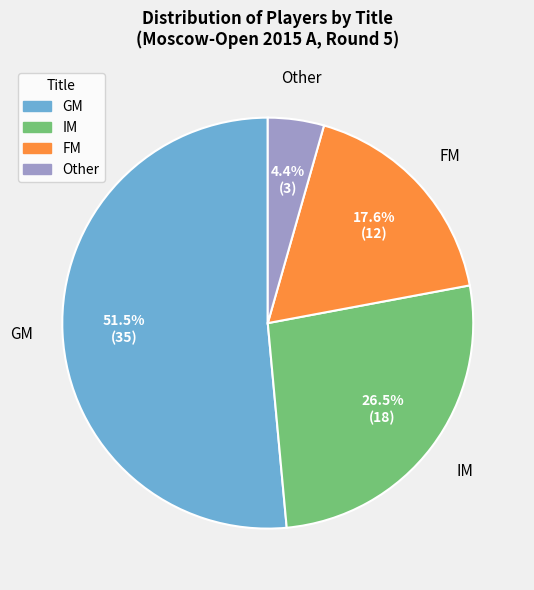

Is there any slice that represents more than half of the pie?

Yes